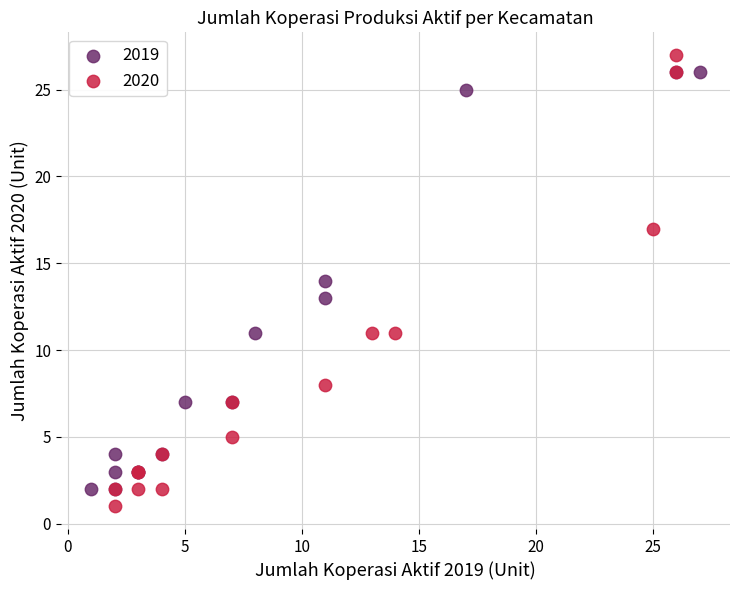

Which series has the largest Y range (max minus min)?

2020